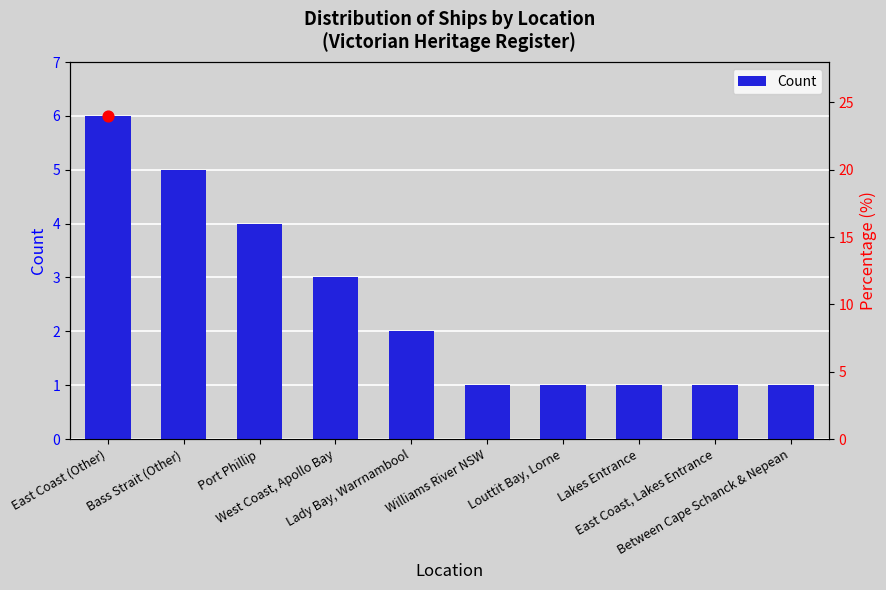

What is the change in value from Lady Bay, Warrnambool to Louttit Bay, Lorne?

-1